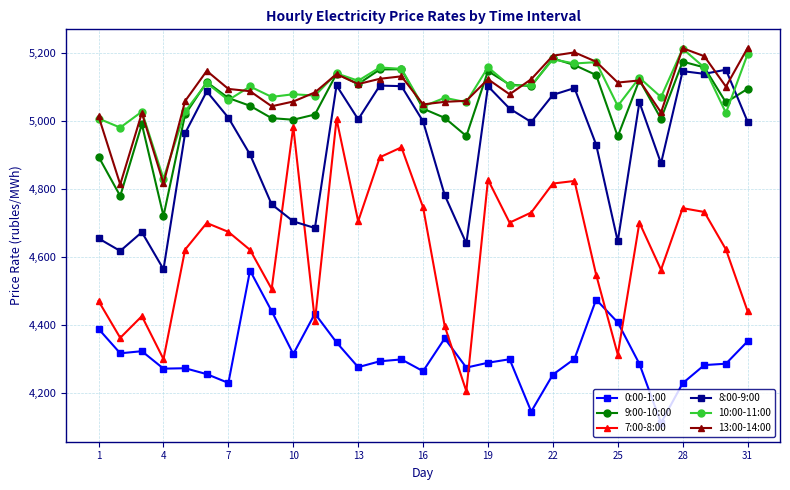

What is the value of the 13:00-14:00 point at the 23rd from the left?

5201.5